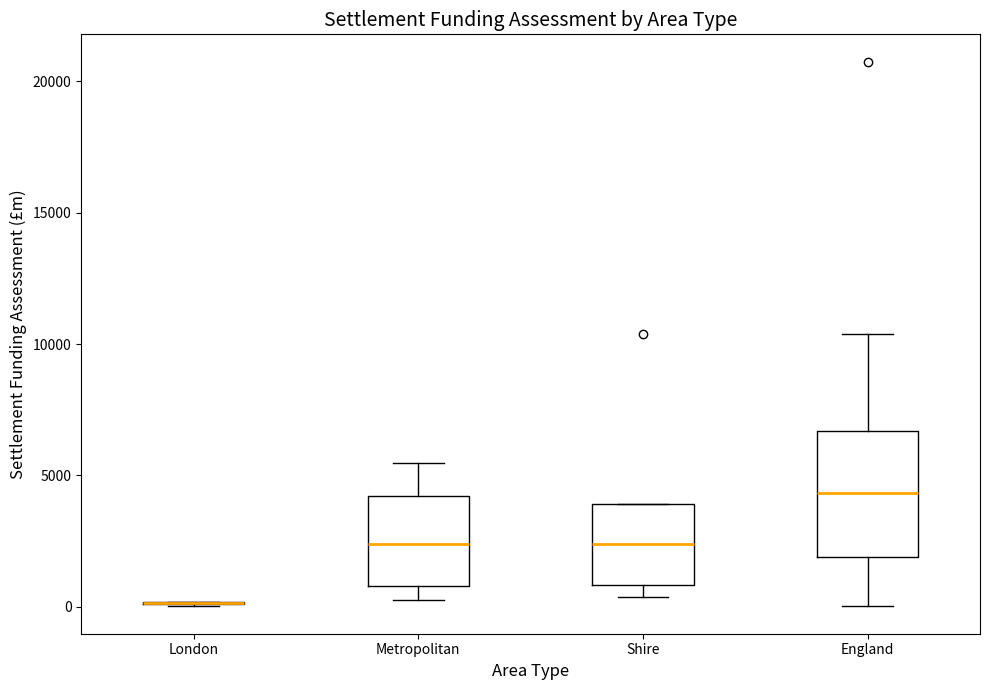

Reading left to right, read every box against the y-axis: the position of its median line, the range the box covers, and the ends of its whiskers. The values are not printed on the chart, so give them approximately, as read against the axis.

London: box collapsed to a line at 0, whiskers 0 to 0
Metropolitan: median 2500, box 1000 to 4000, whiskers 500 to 5500
Shire: median 2500, box 1000 to 4000, whiskers 500 to 4000
England: median 4500, box 2000 to 6500, whiskers 0 to 10500